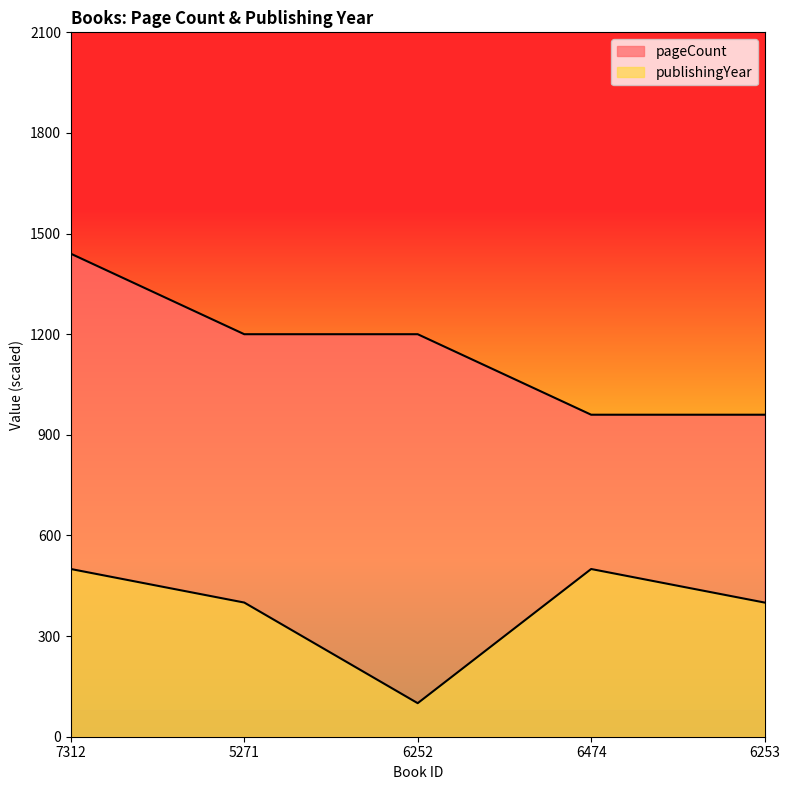

How many pageCount values are between 960 and 1200?

4